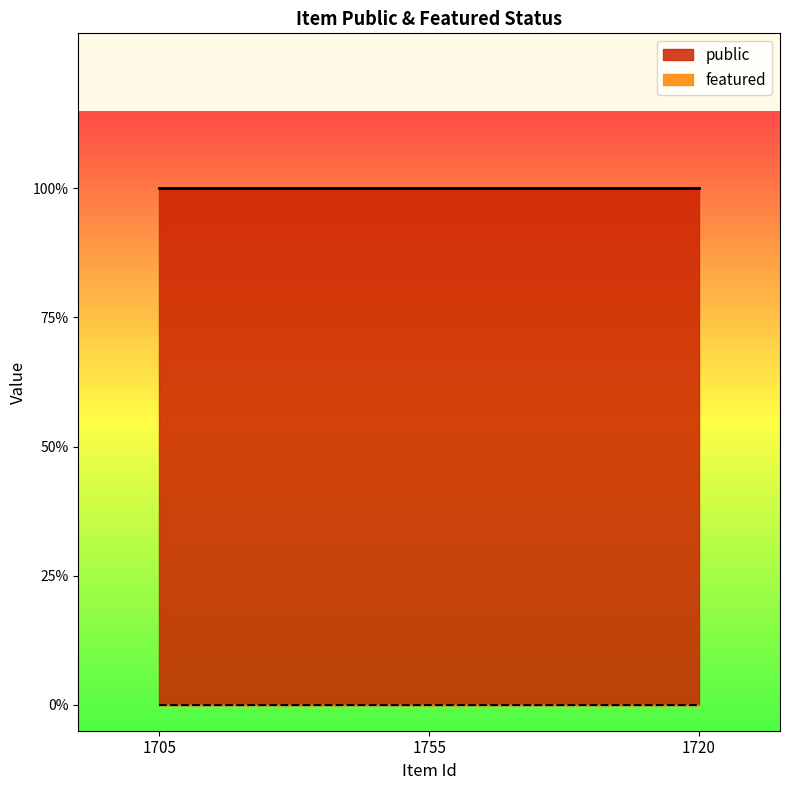

What is the value of the public point at the 1st from the left?

1